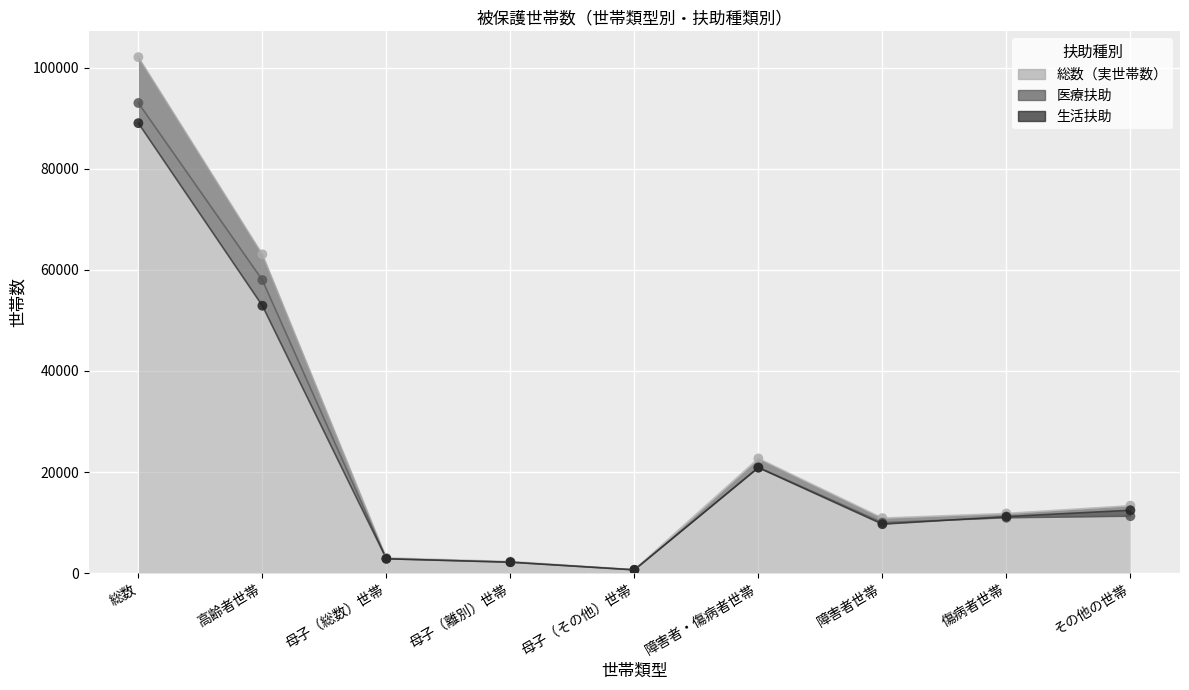

What is the total value across all series at 母子（離別）世帯?

6605